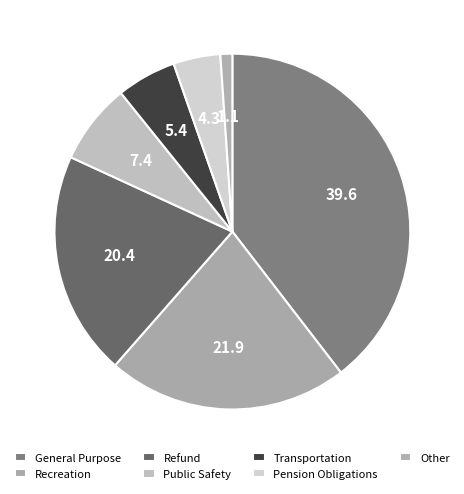

To the nearest percent, what percentage of the pie is General Purpose?

40%